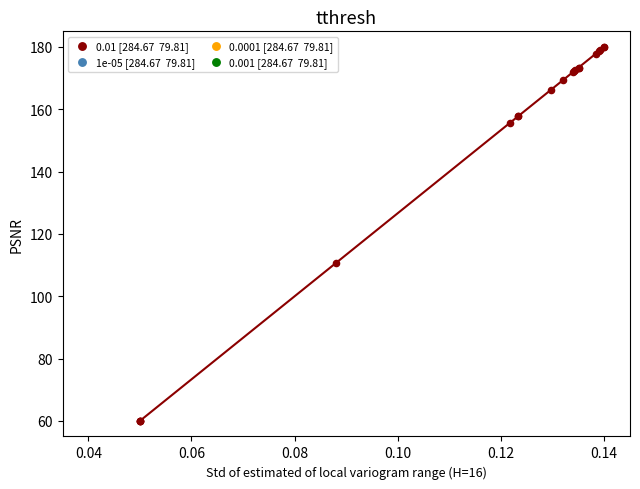

What Y value in the scatter plot is closest to 120?

110.6